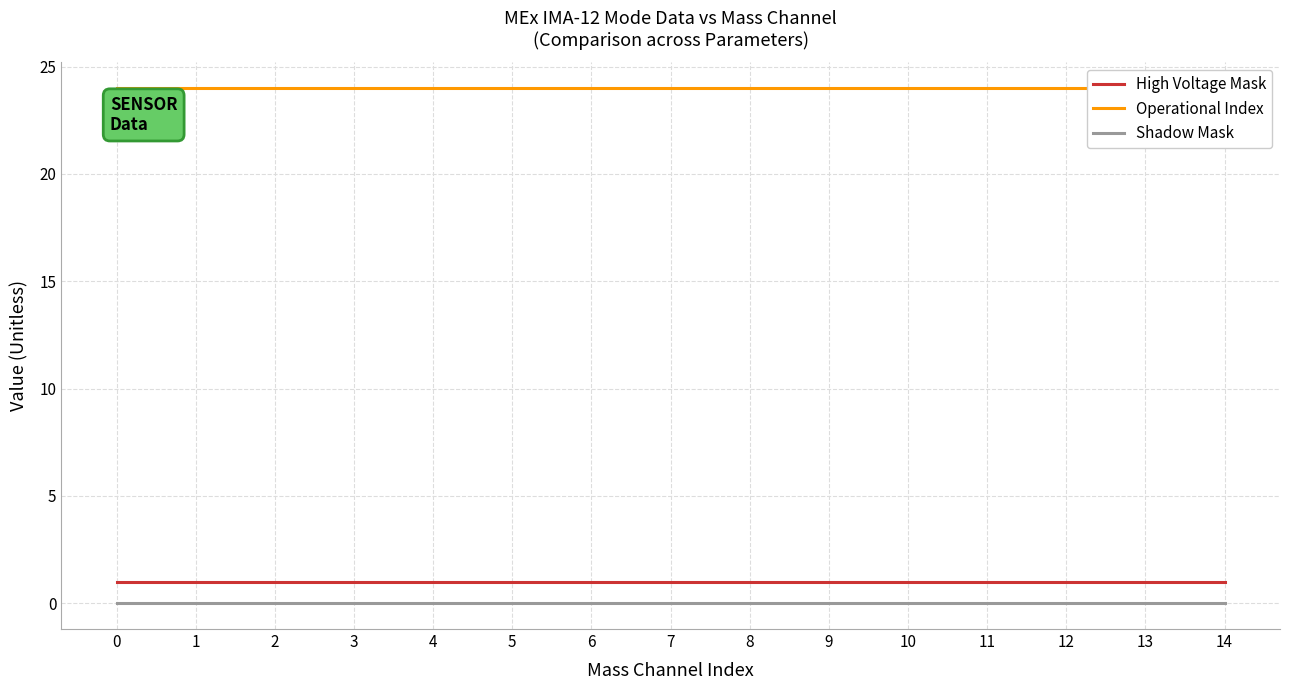

List the series in order of their peak value, highest first.

Operational Index, High Voltage Mask, Shadow Mask